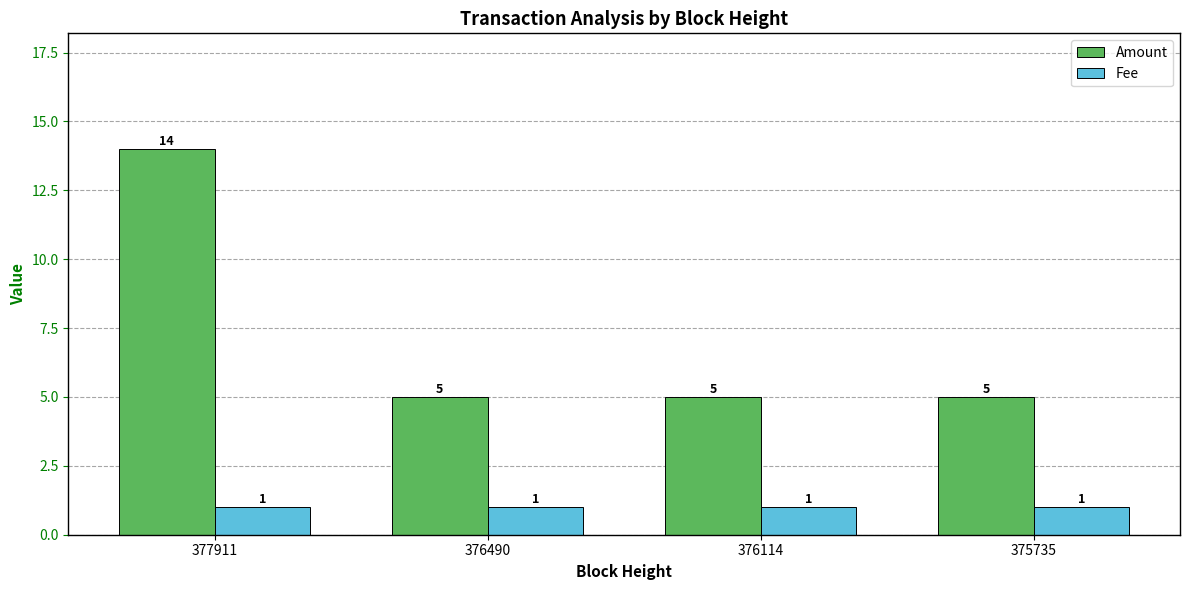

Reading right to left, extract all data points from this chart.

Amount: 375735=5	376114=5	376490=5	377911=14
Fee: 375735=1	376114=1	376490=1	377911=1